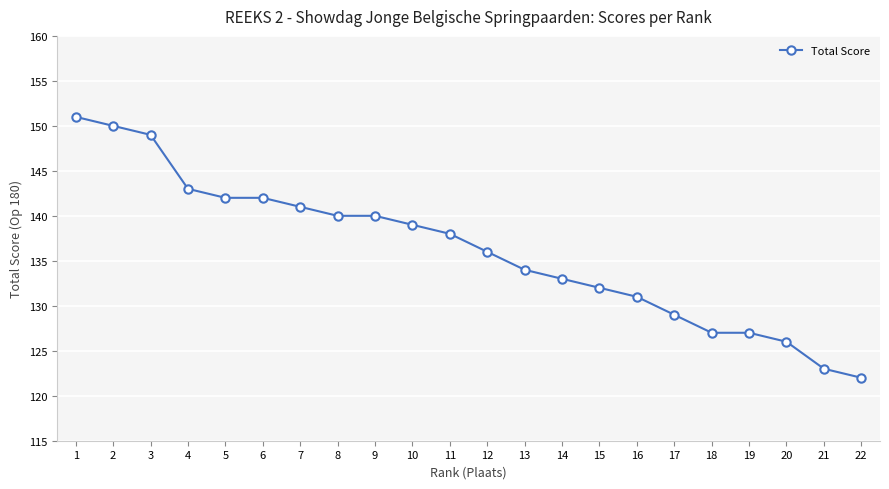

The value at 1 is 247. True or false?

False